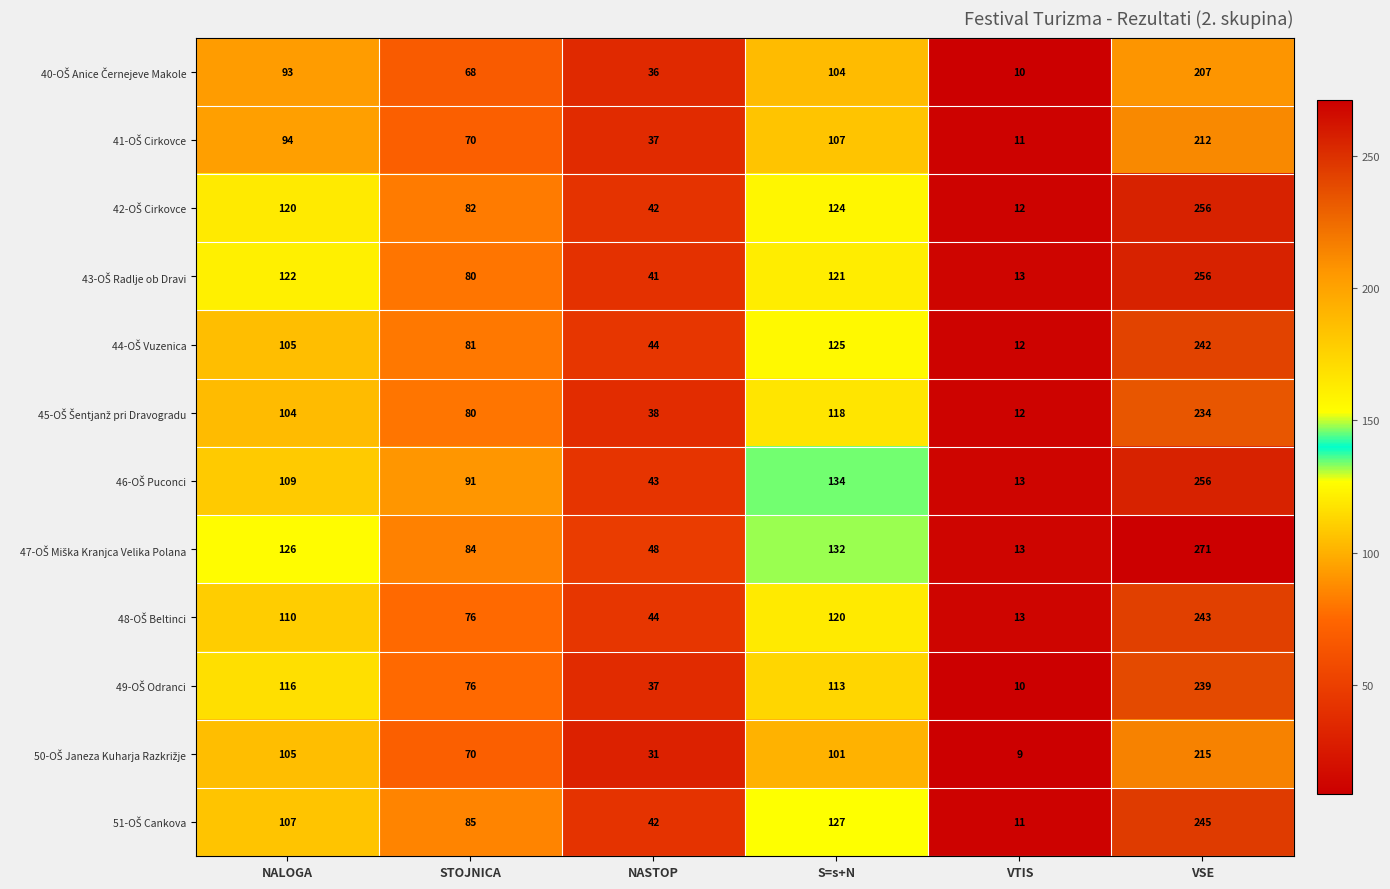

What is the total value across all series at VTIS?

139